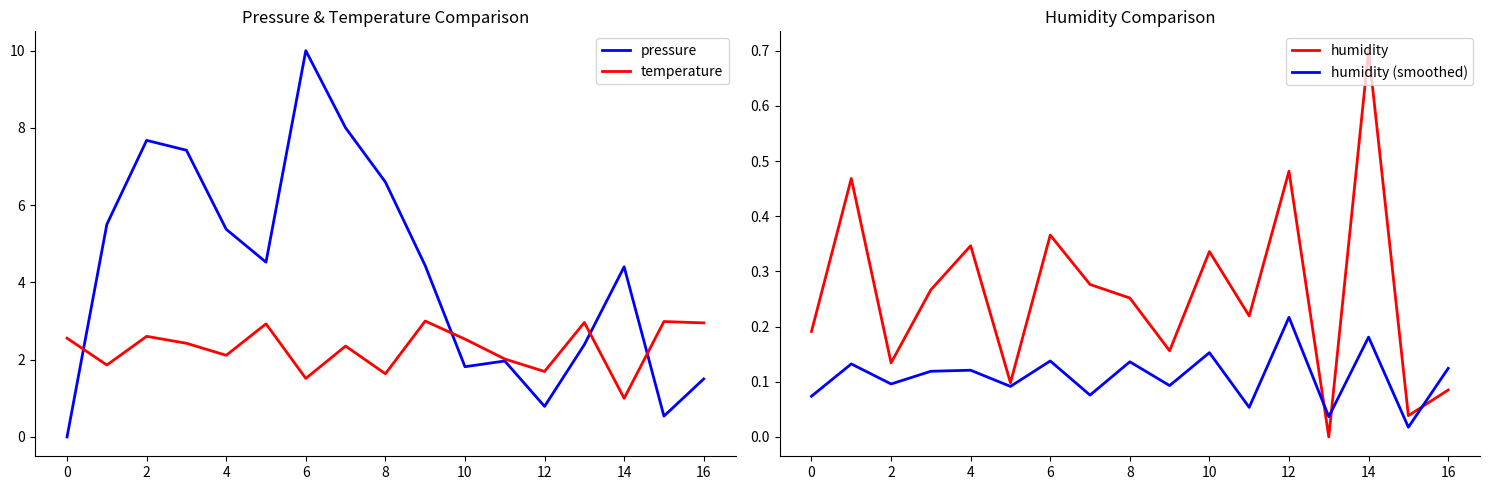

Read the pressure value at 12.

0.8